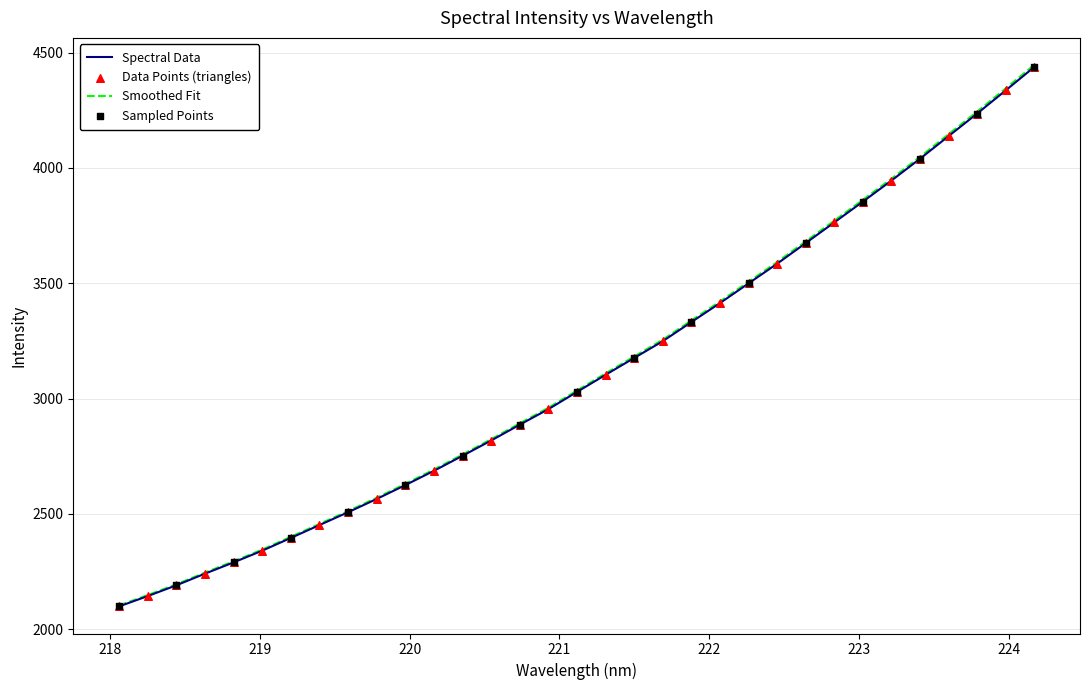

Which series has the widest spread of values?

Smoothed Fit